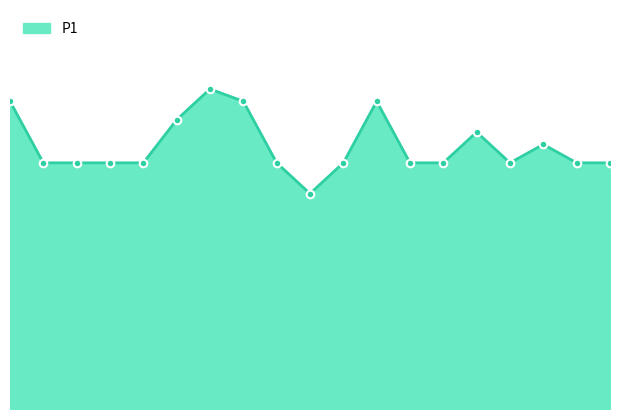

Is this an area chart (filled region under the line)?

Yes